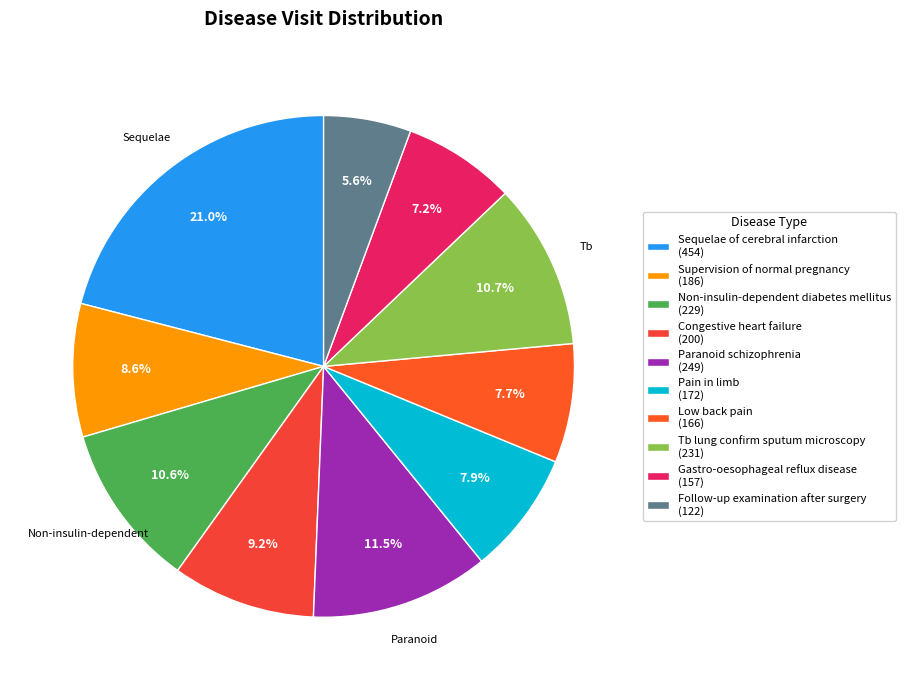

To the nearest percent, what is the difference between the Gastro-oesophageal reflux disease and Follow-up examination after surgery slice percentages?

2%